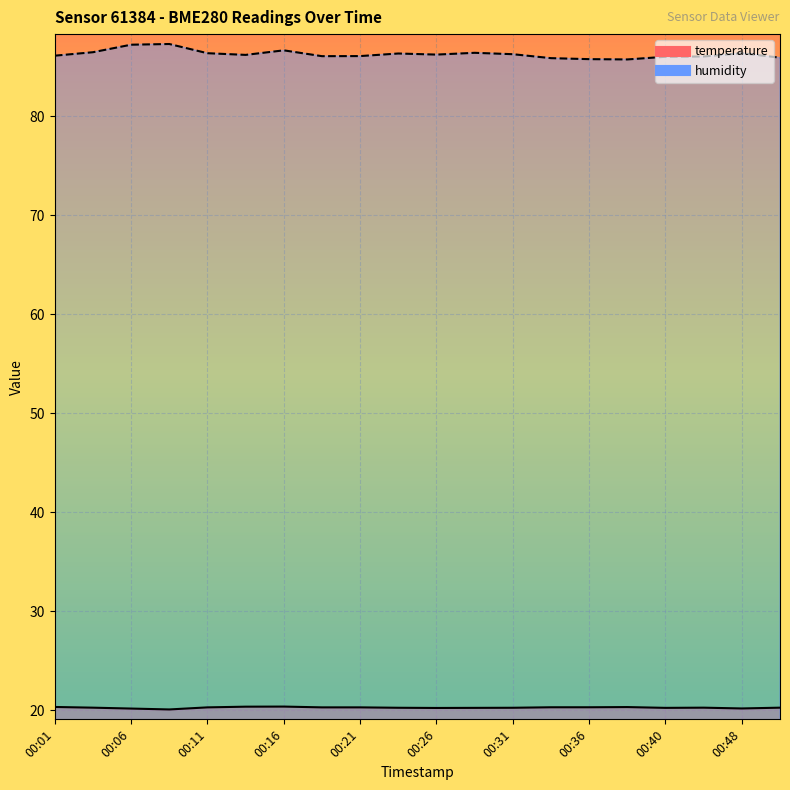

Which series has the largest range (max minus min)?

humidity